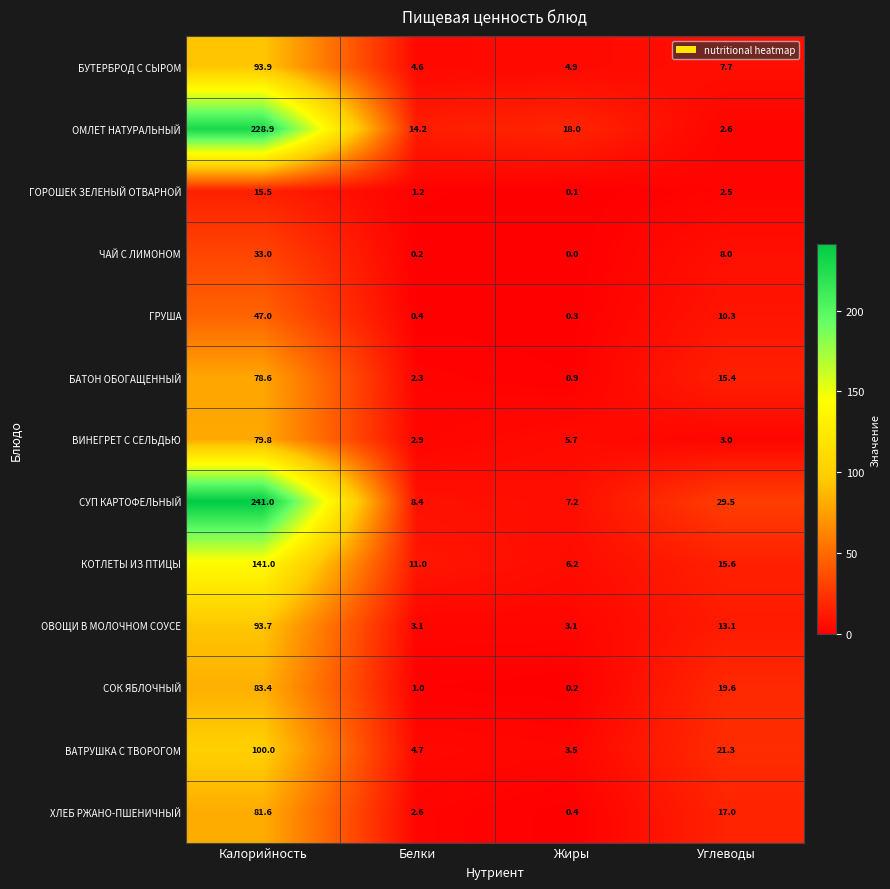

At how many categories does at least one series exceed 60?

1